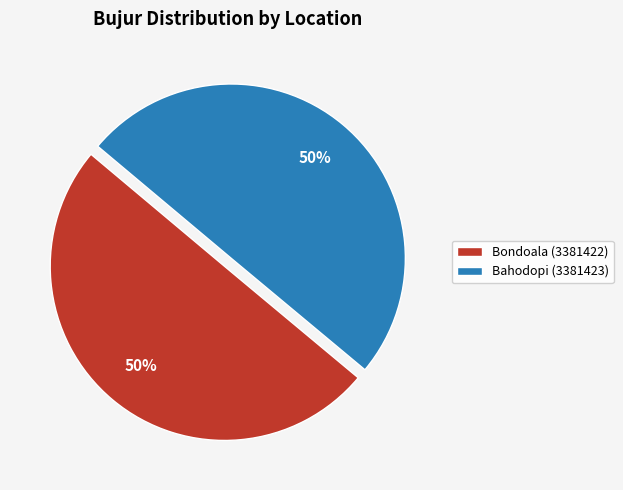

Approximately how many times larger is the value at Bahodopi (3381423) compared to Bondoala (3381422)?

1.0